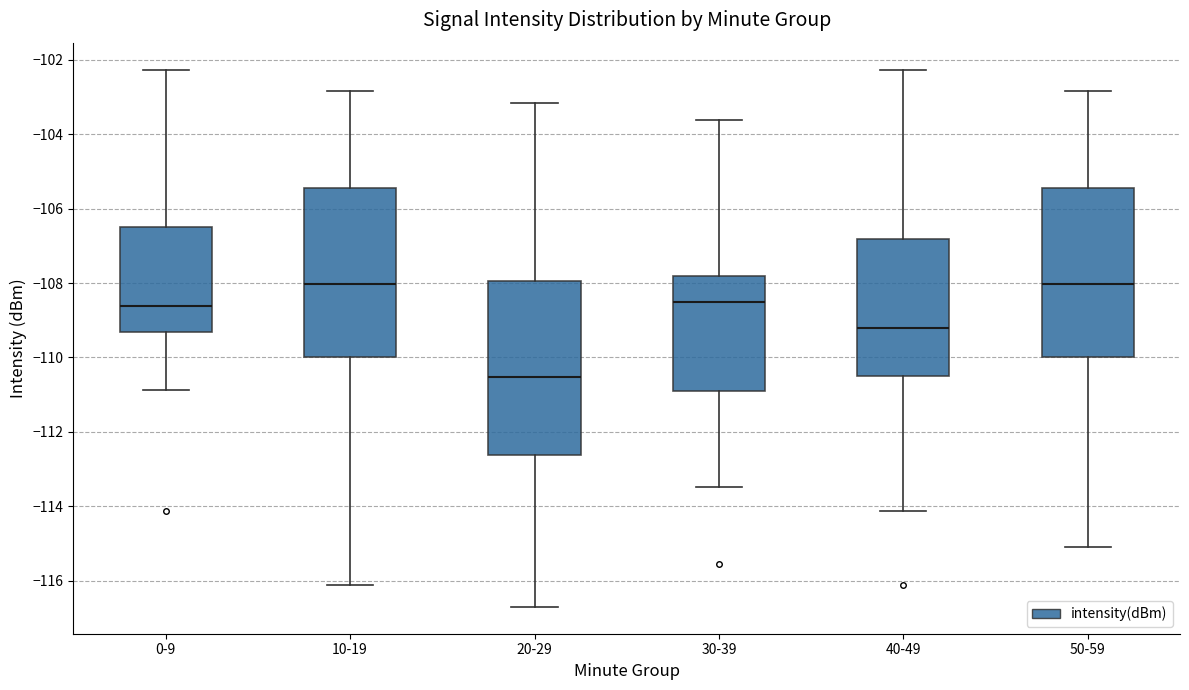

Where does the upper whisker of the box for 50-59 end on the y-axis? The values are not printed on the chart, so give them approximately, as read against the axis.

-102.8